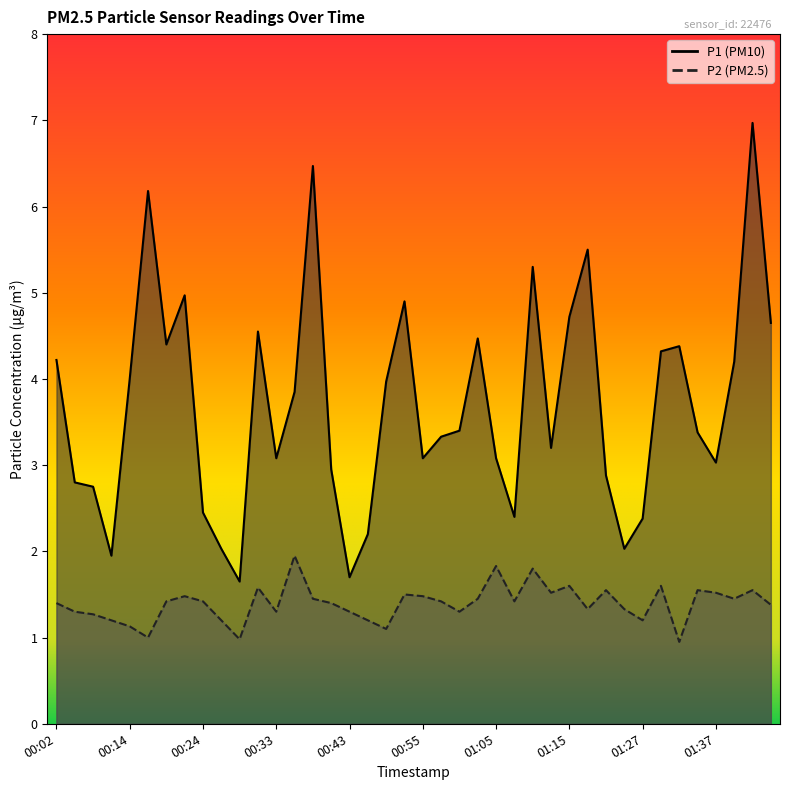

At which label does P2 first exceed 1?

00:02